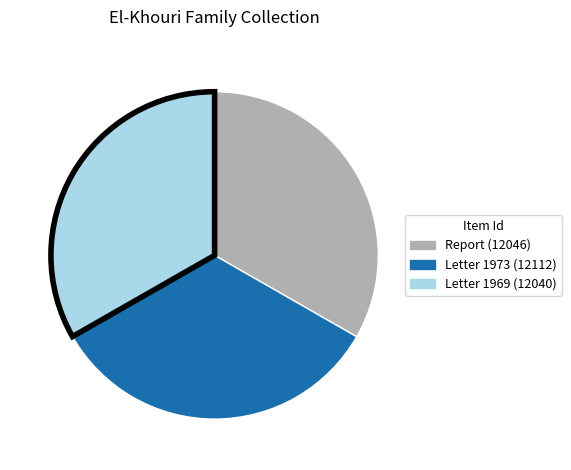

Does any single category account for the majority?

No